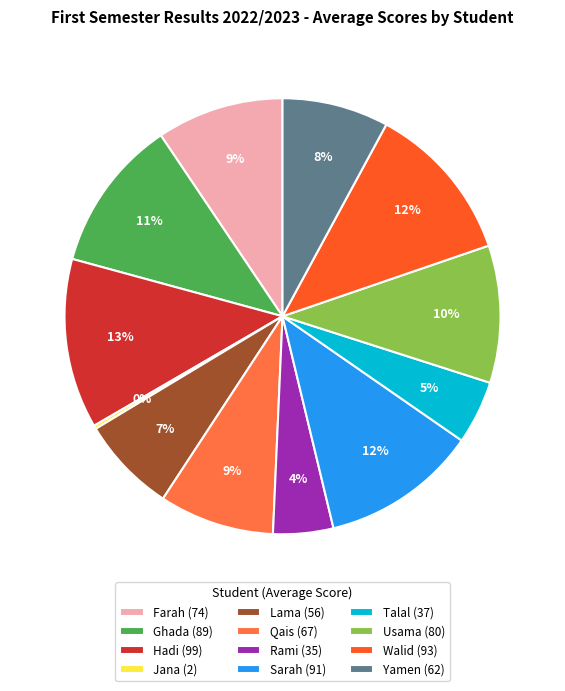

What percentage is the Hadi (99) slice, to the nearest percent?

13%